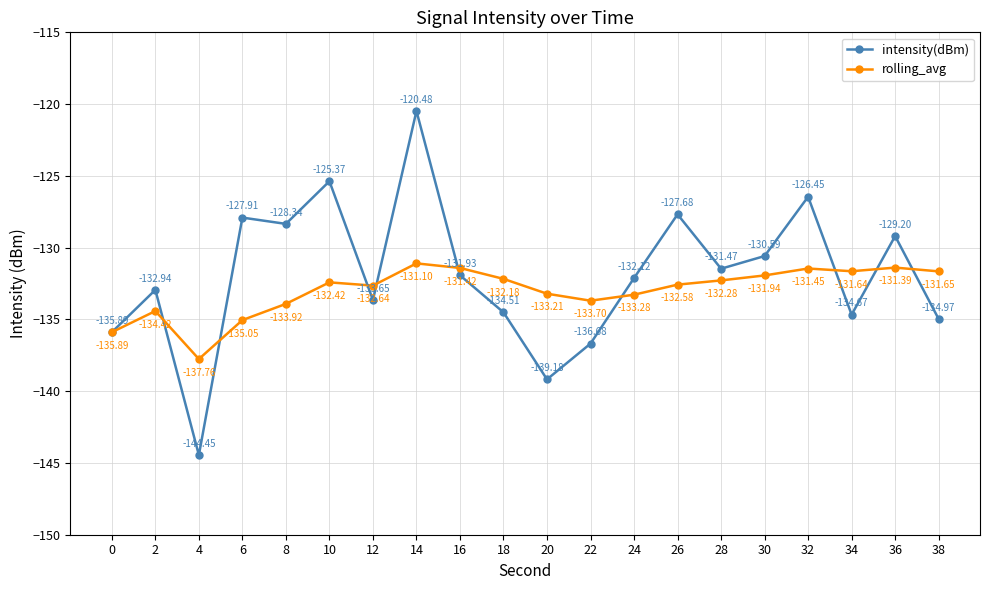

Which series has the largest range (max minus min)?

intensity(dBm)